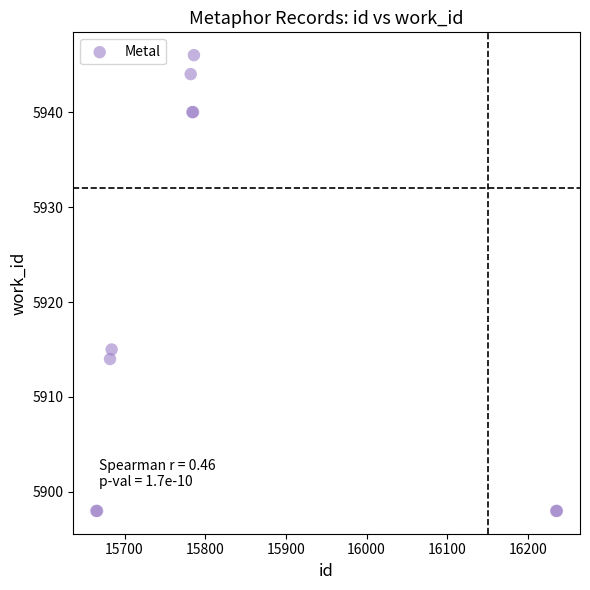

What Y value in the scatter plot is closest to 5922?

5915